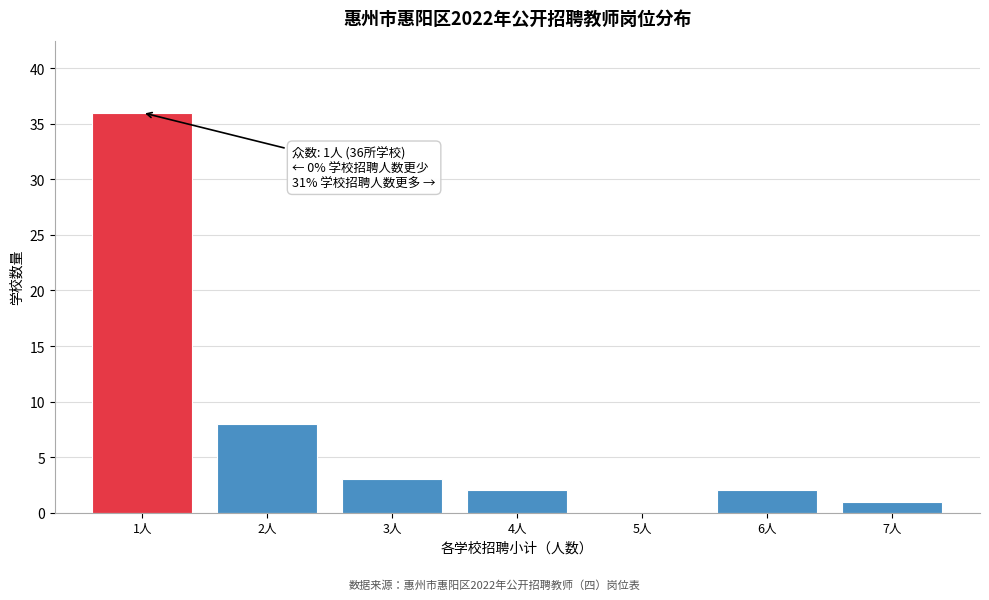

Reading left to right, extract all data points from this chart.

1人=36	2人=8	3人=3	4人=2	5人=0	6人=2	7人=1